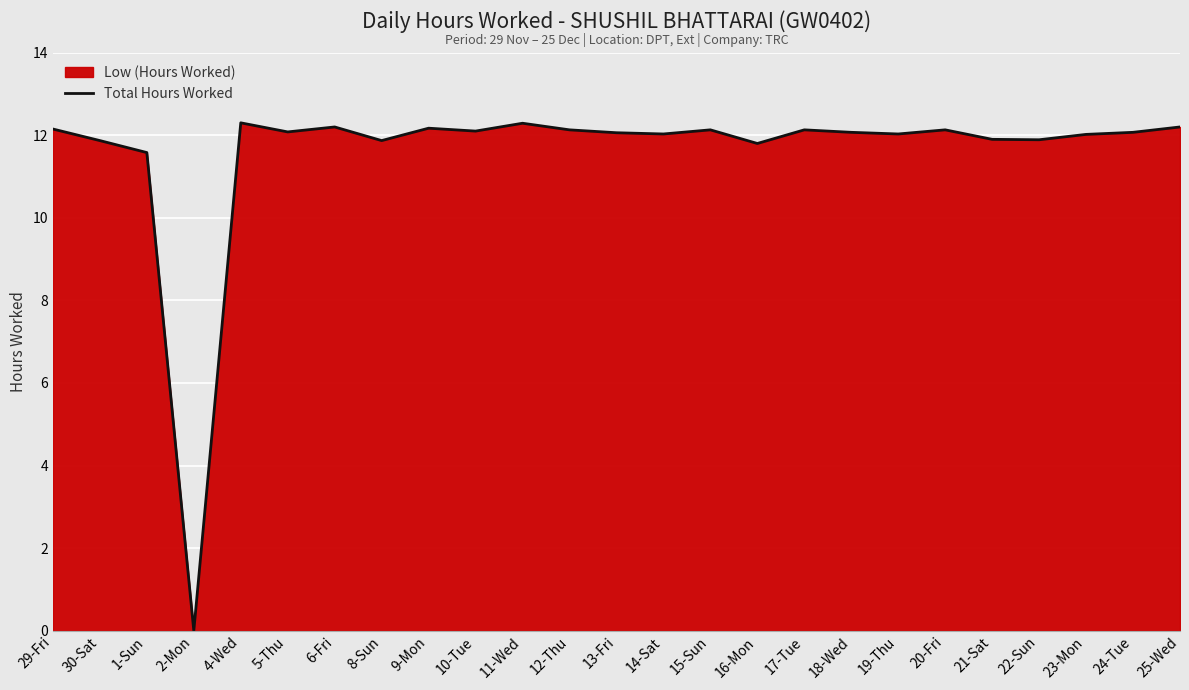

How many lines are shown in the chart?

1